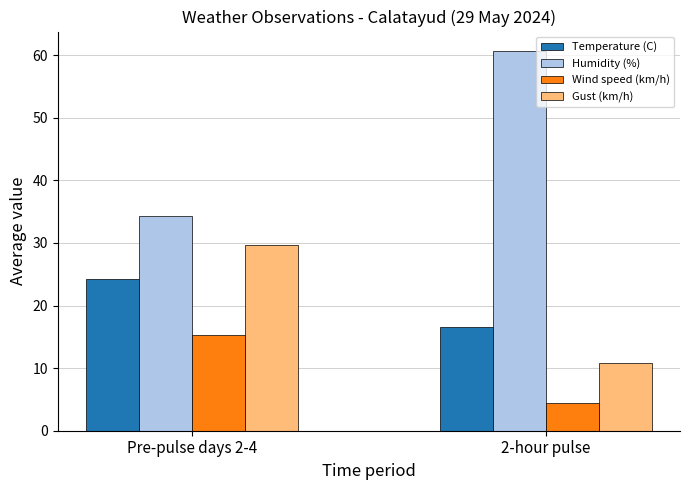

What is the difference between the Humidity (%) values at Pre-pulse days 2-4 and 2-hour pulse?

26.4